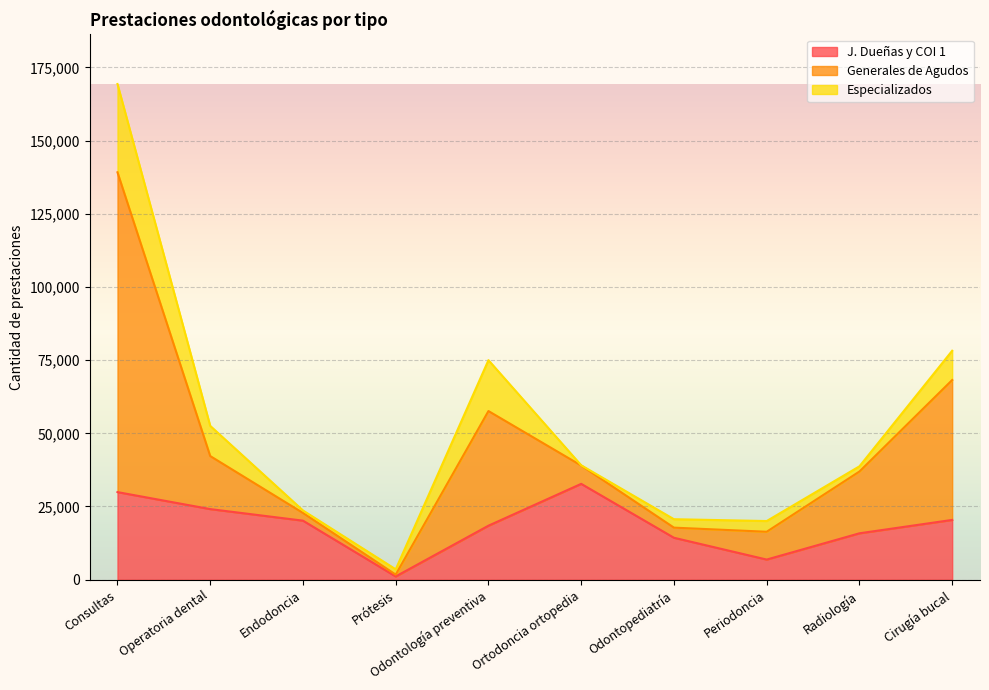

How many lines are shown in the chart?

3